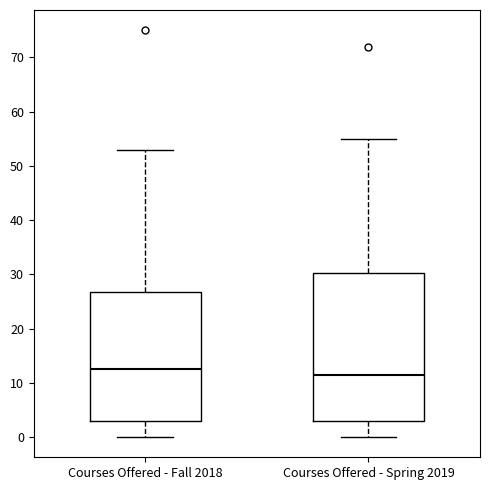

Where does the lower whisker of the box for Courses Offered - Spring 2019 end on the y-axis? The values are not printed on the chart, so give them approximately, as read against the axis.

0